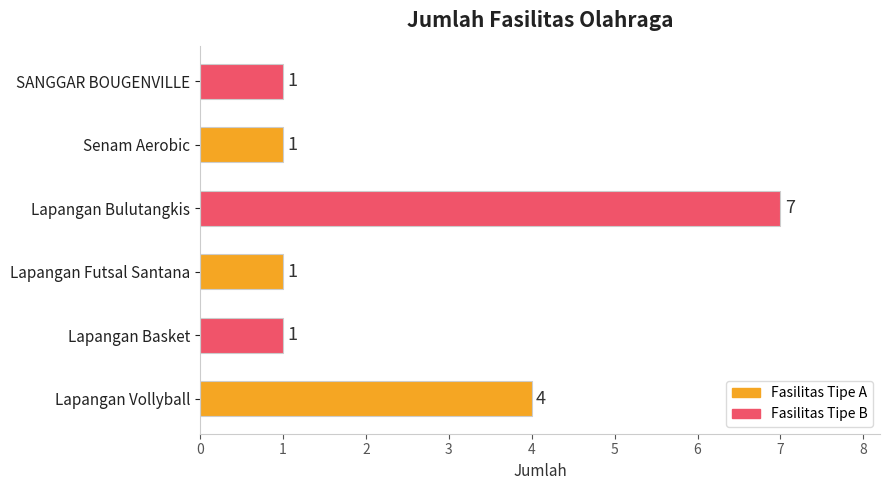

What is the maximum value shown in the chart?

7